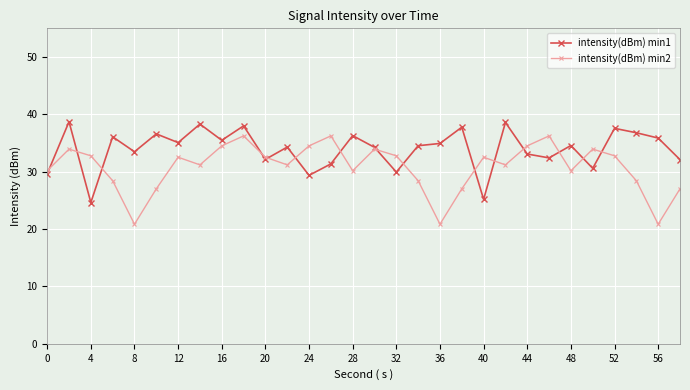

What are all the series names shown in the legend?

intensity(dBm) min1, intensity(dBm) min2